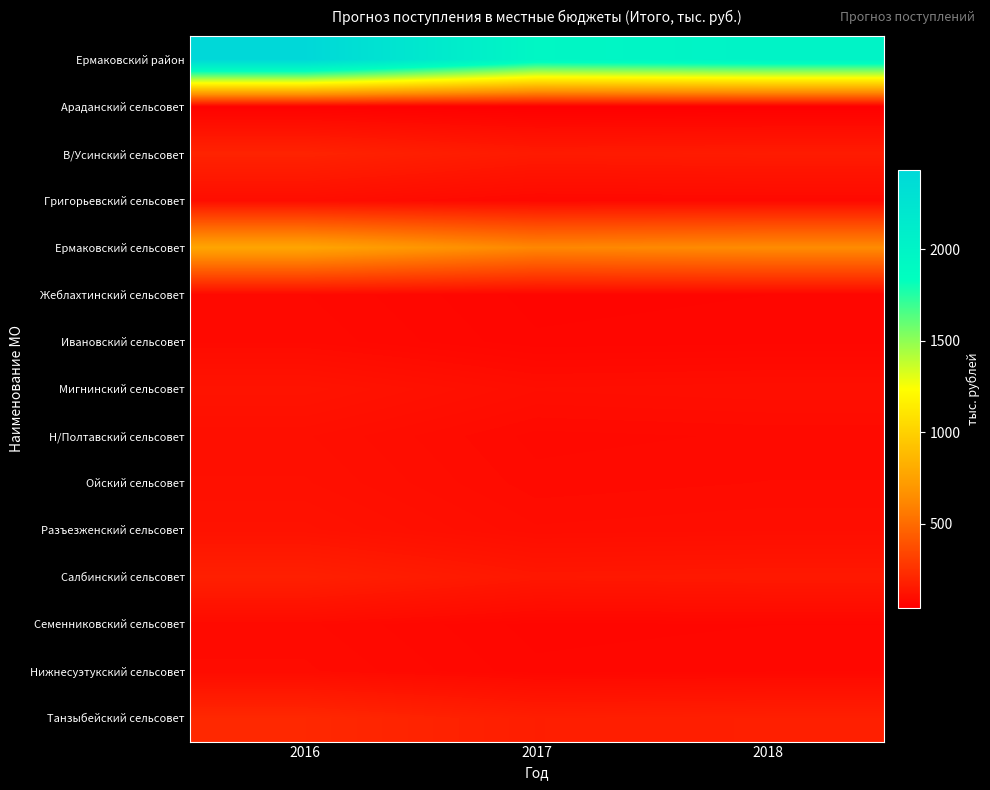

What is the difference between the highest and lowest values at 2017?

1910.4